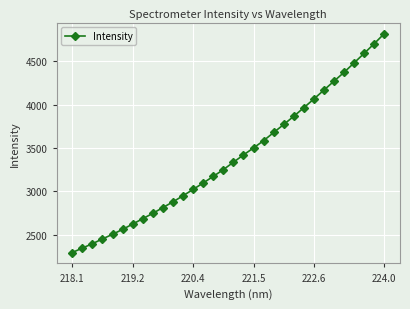

What is the minimum value shown in the chart?

2291.9